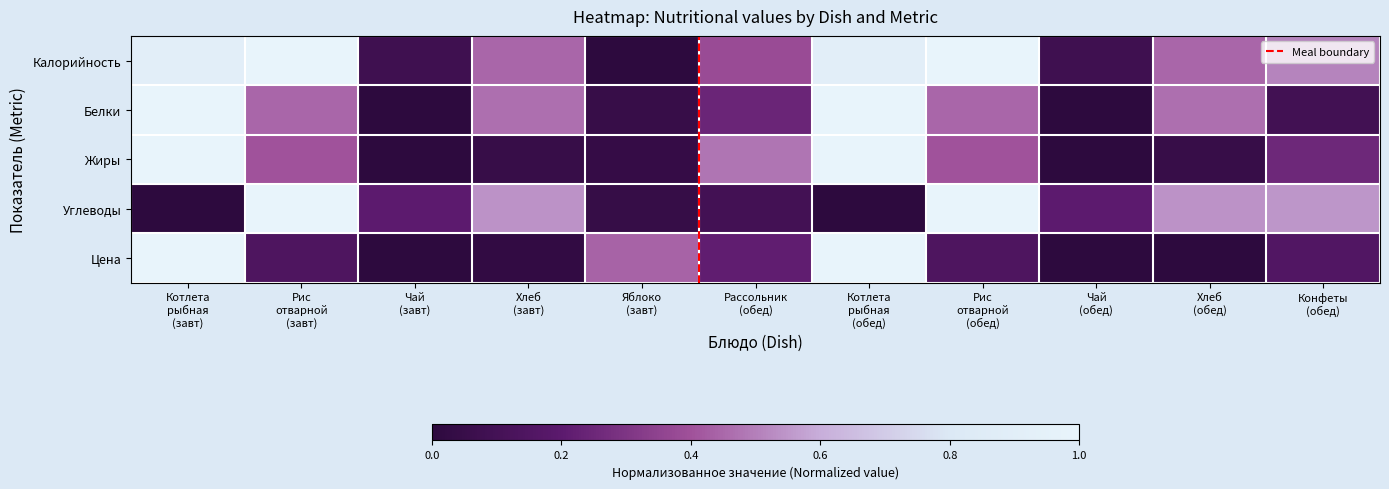

What is the sum of all Калорийность values?

5.7